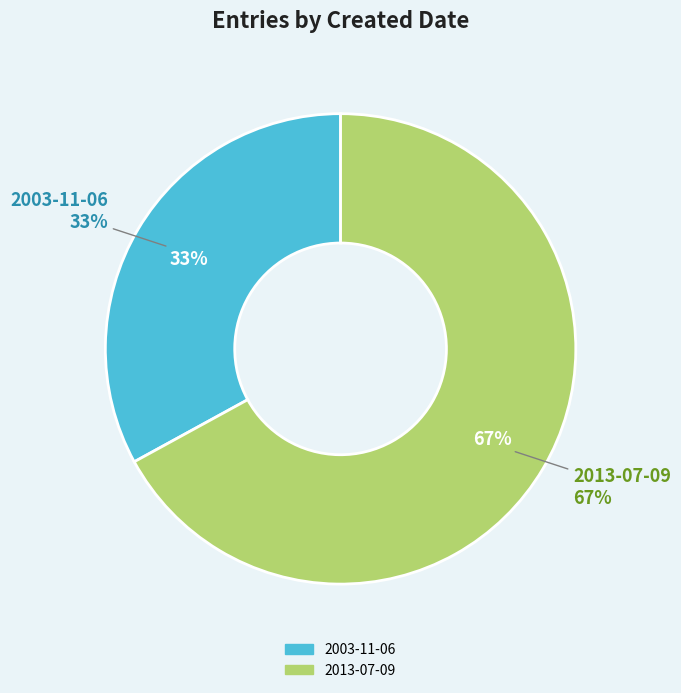

The 2013-07-09 slice represents 67% of the pie. True or false?

True